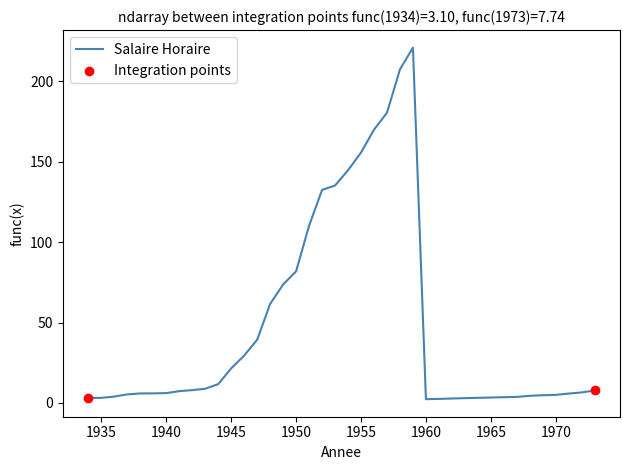

What is the maximum value shown in the chart?

221.0